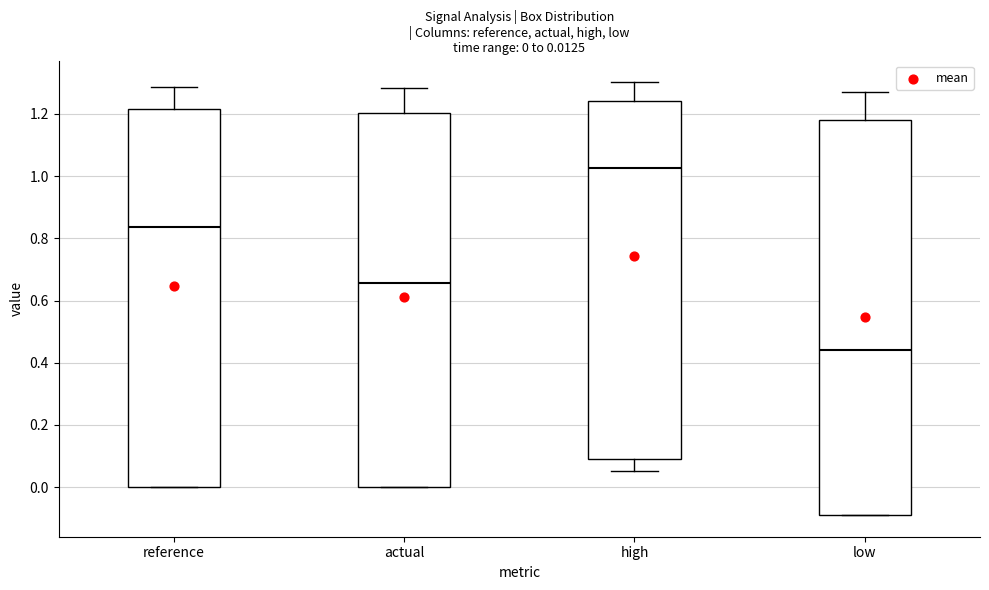

Which box is the tallest, from its lower edge to its upper edge?

low